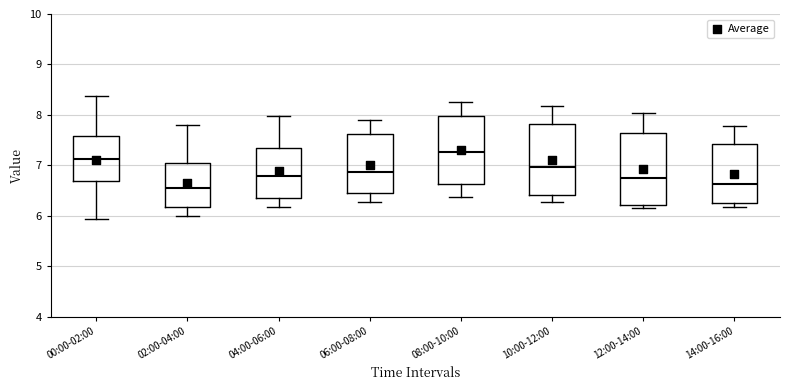

Where is the upper edge of the box for 08:00-10:00 on the y-axis? The values are not printed on the chart, so give them approximately, as read against the axis.

8.0